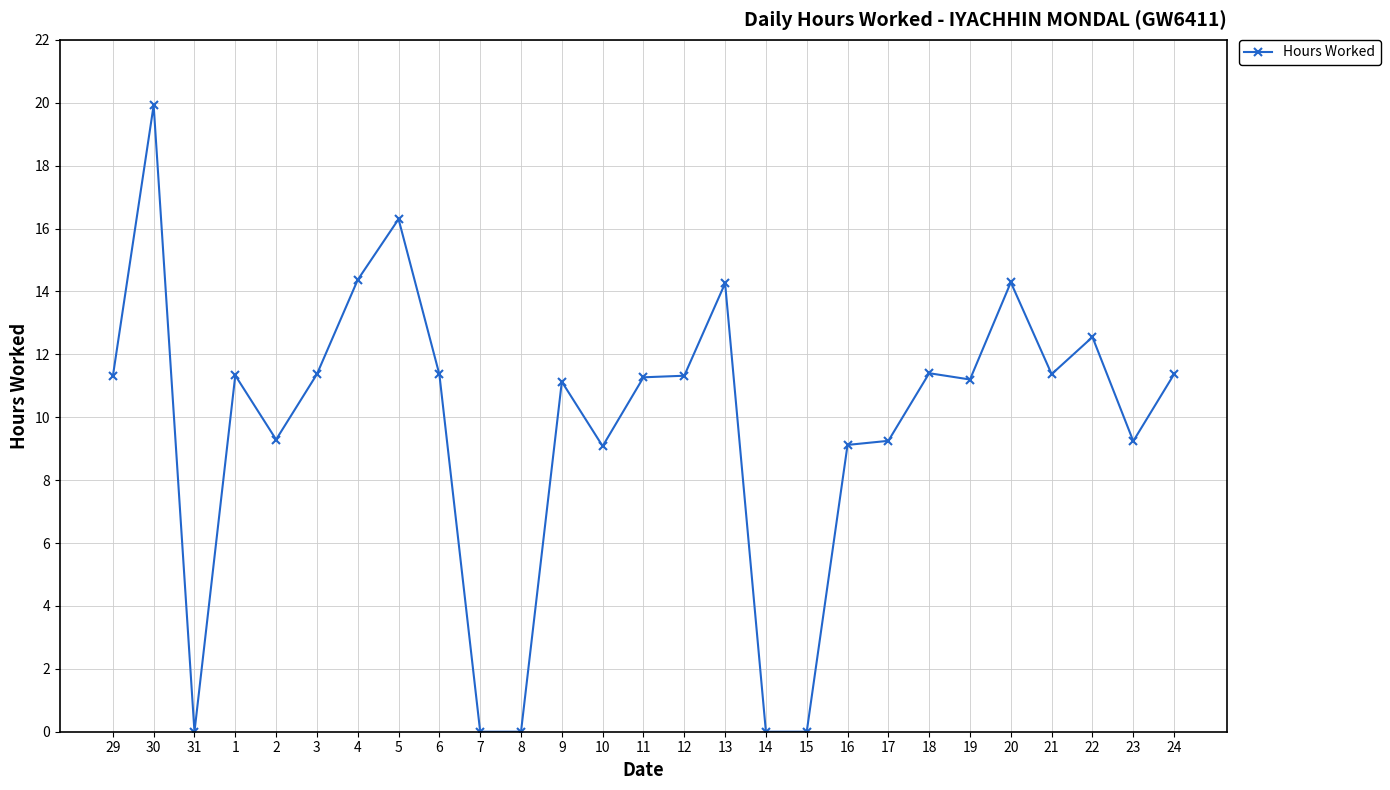

Does the chart have visible grid lines?

Yes